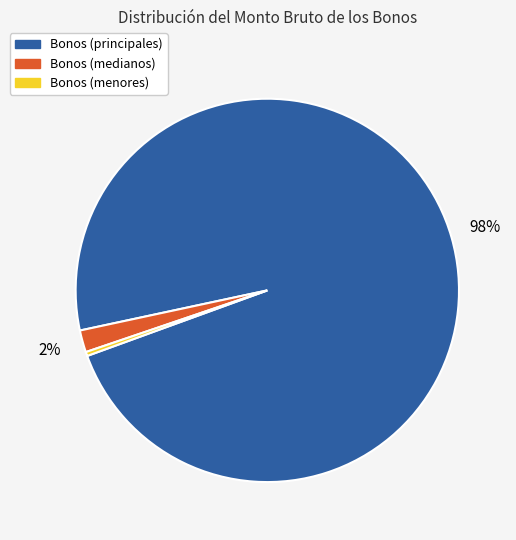

To the nearest percent, what is the average slice percentage?

33%